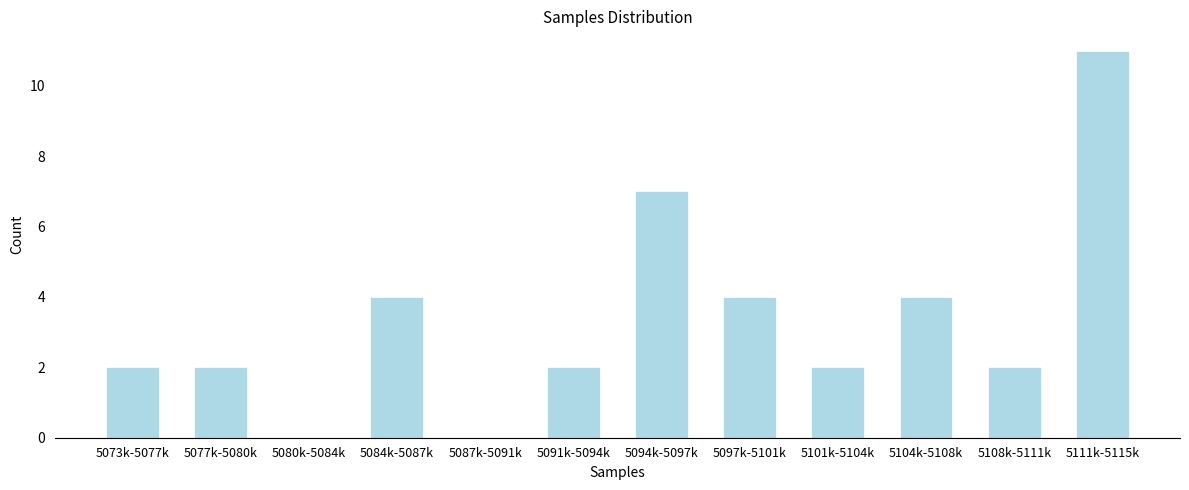

Reading left to right, list all the values displayed in this chart.

5073k-5077k=2	5077k-5080k=2	5080k-5084k=0	5084k-5087k=4	5087k-5091k=0	5091k-5094k=2	5094k-5097k=7	5097k-5101k=4	5101k-5104k=2	5104k-5108k=4	5108k-5111k=2	5111k-5115k=11